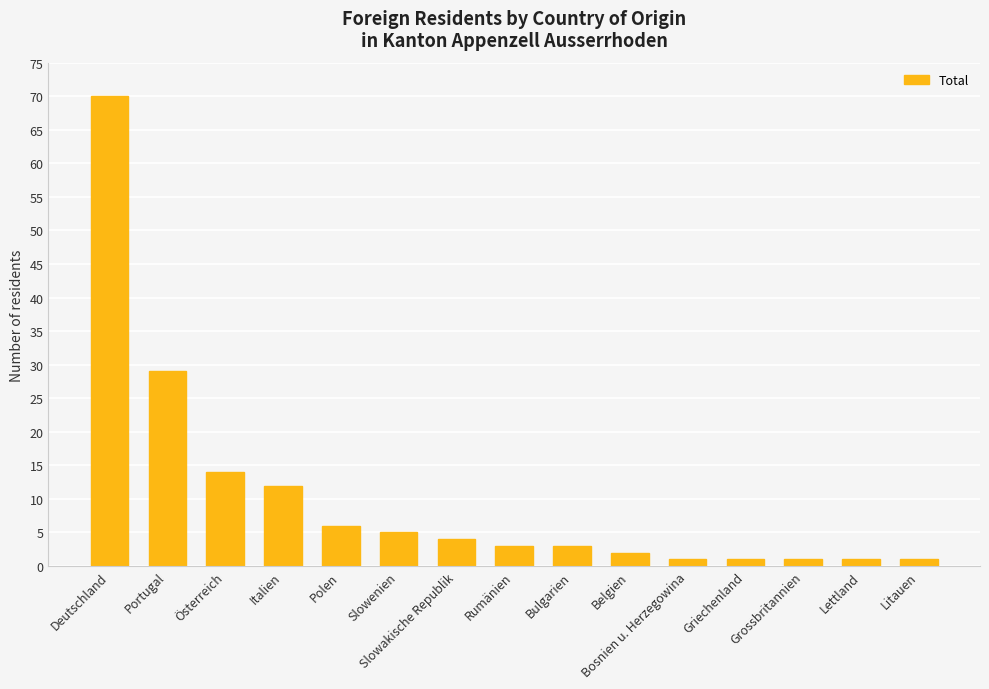

What is the change in value from Österreich to Polen?

-8